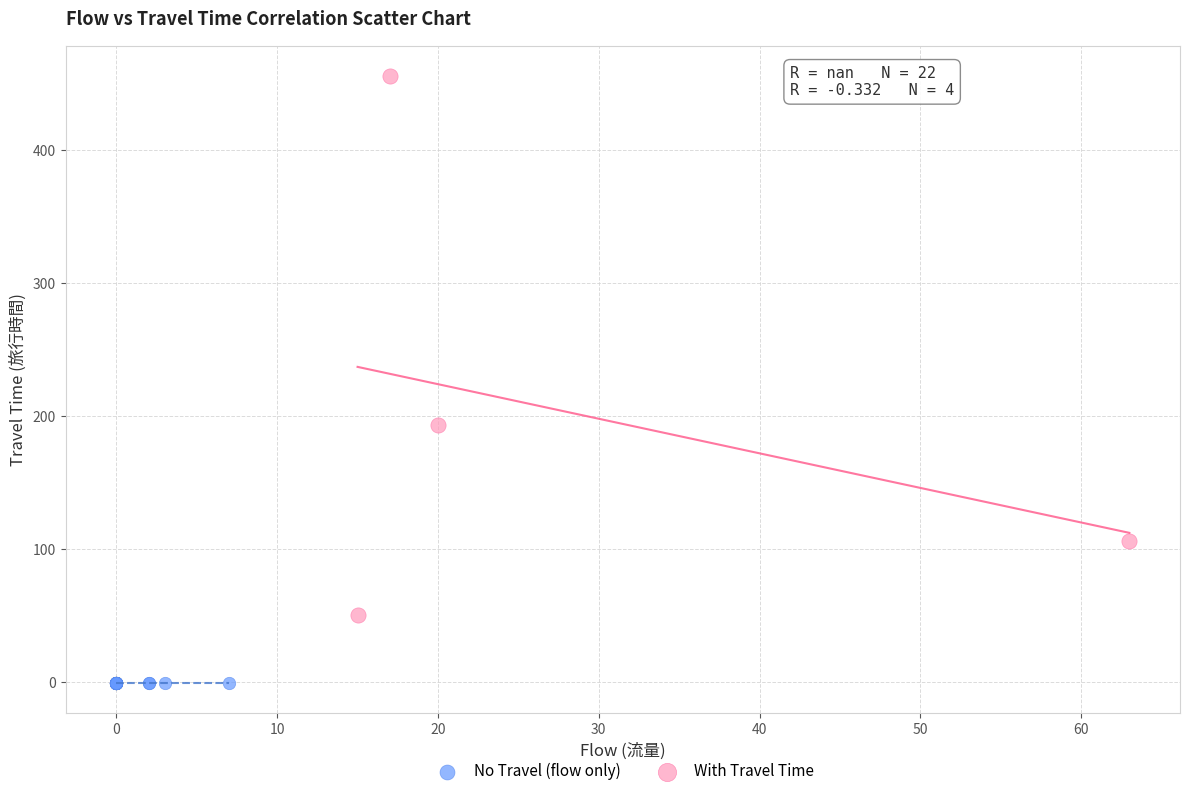

Which series contains the lowest Y value?

No Travel (flow only)